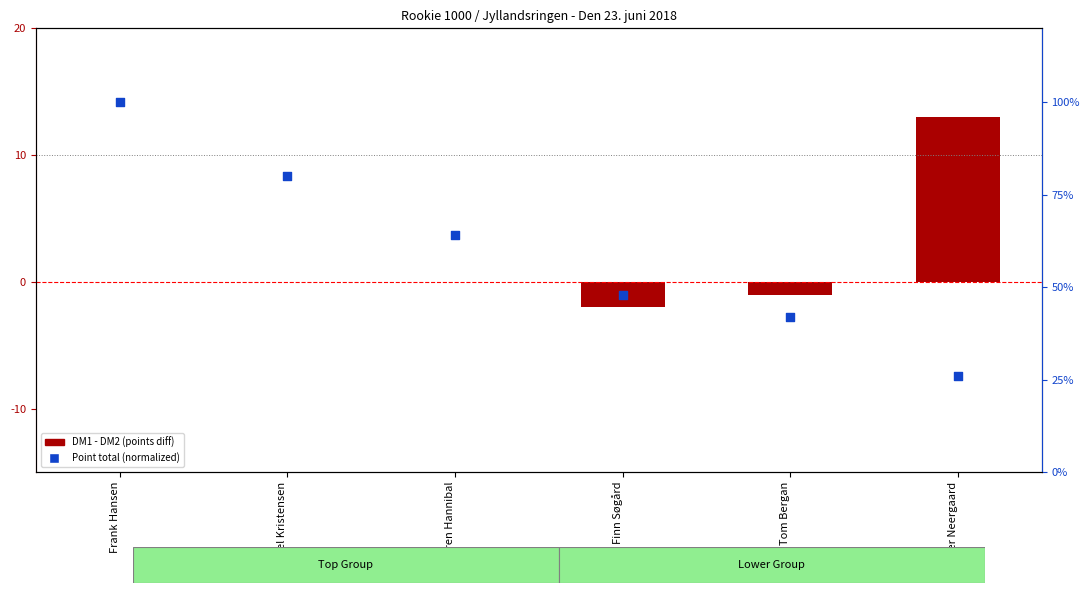

What is the total value across all series at Søren Hannibal?

0.6